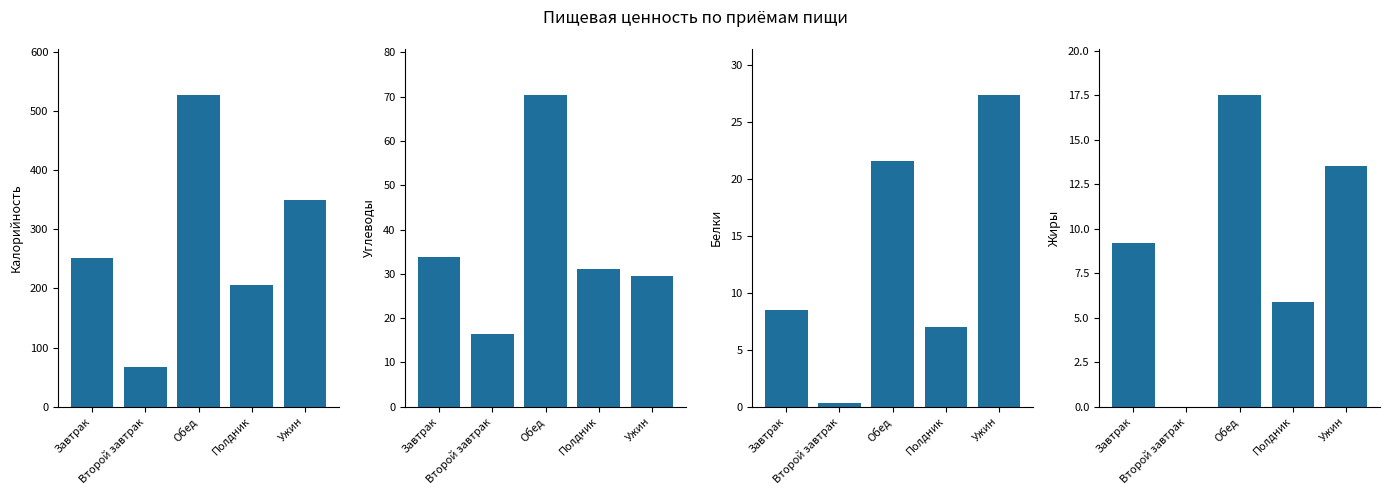

What is the maximum value shown in the chart?

526.6